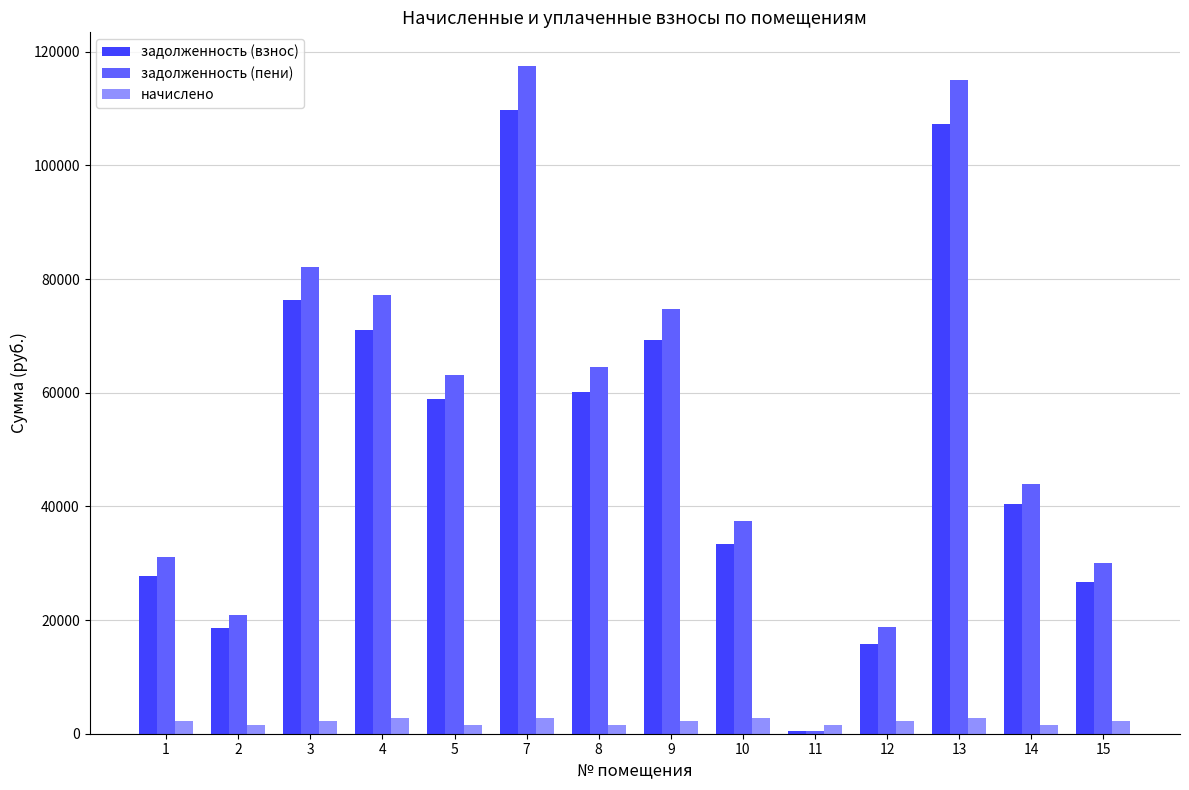

What is the highest value of the задолженность (взнос) series?

109767.3